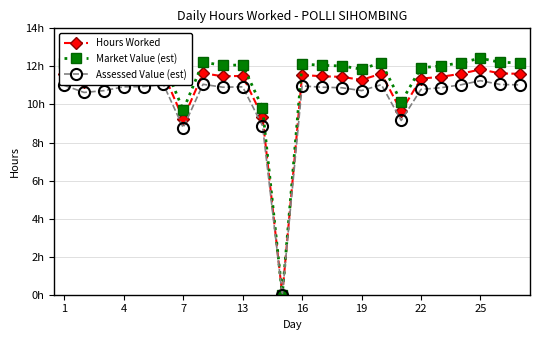

List the series in order of their peak value, lowest first.

Assessed Value (est), Hours Worked, Market Value (est)